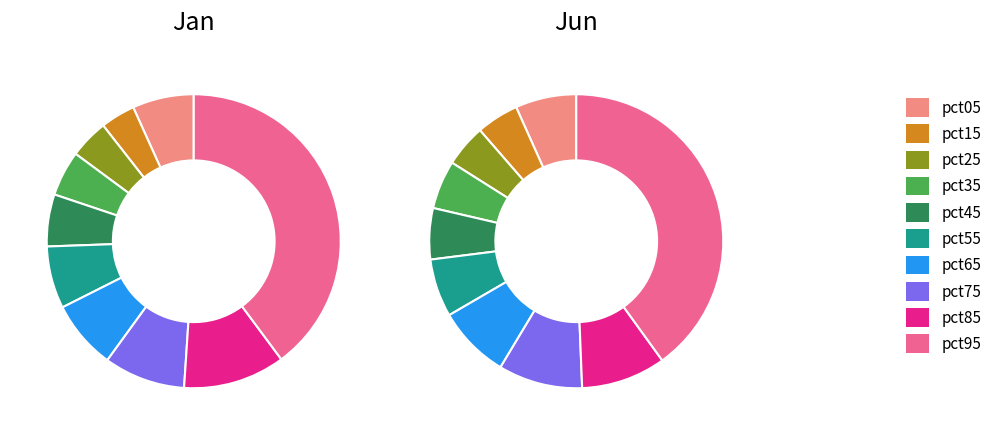

What percentage is the 4 slice, to the nearest percent?

6%